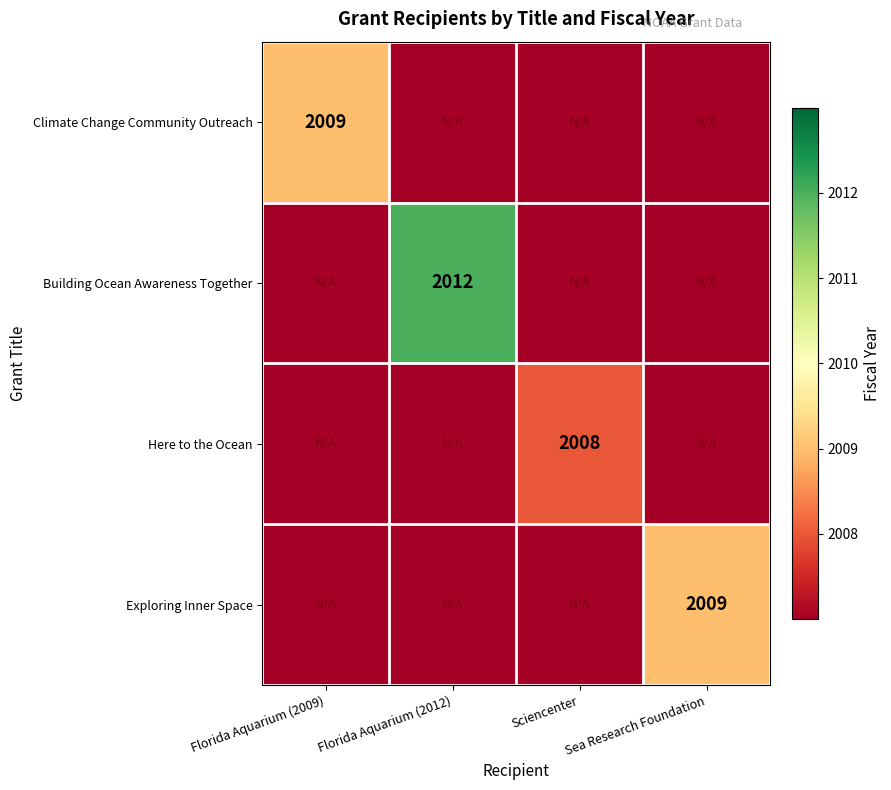

The Exploring Inner Space series shows 903 at Sea Research Foundation. True or false?

False